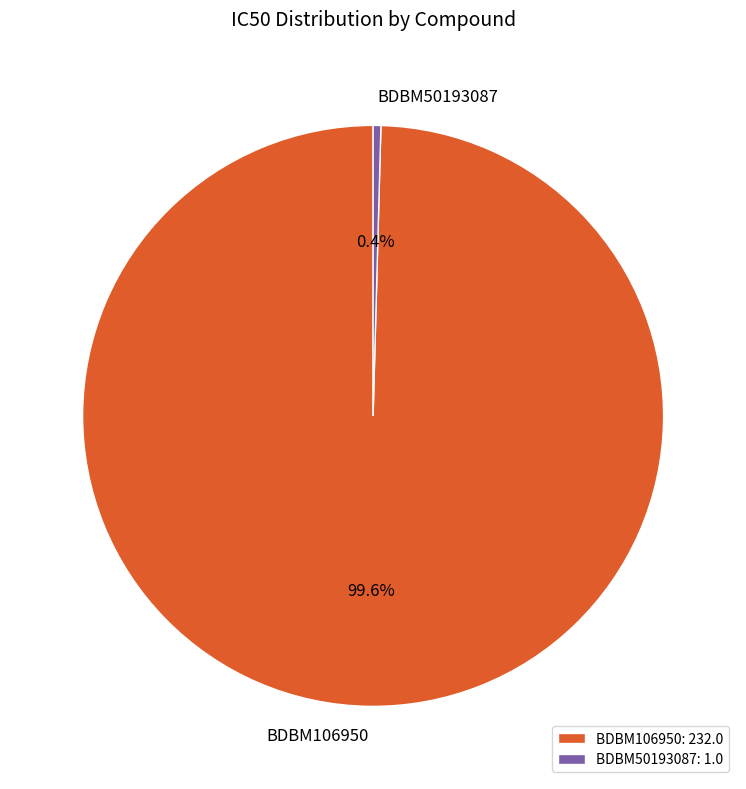

Which category has the smallest portion of the pie?

BDBM50193087